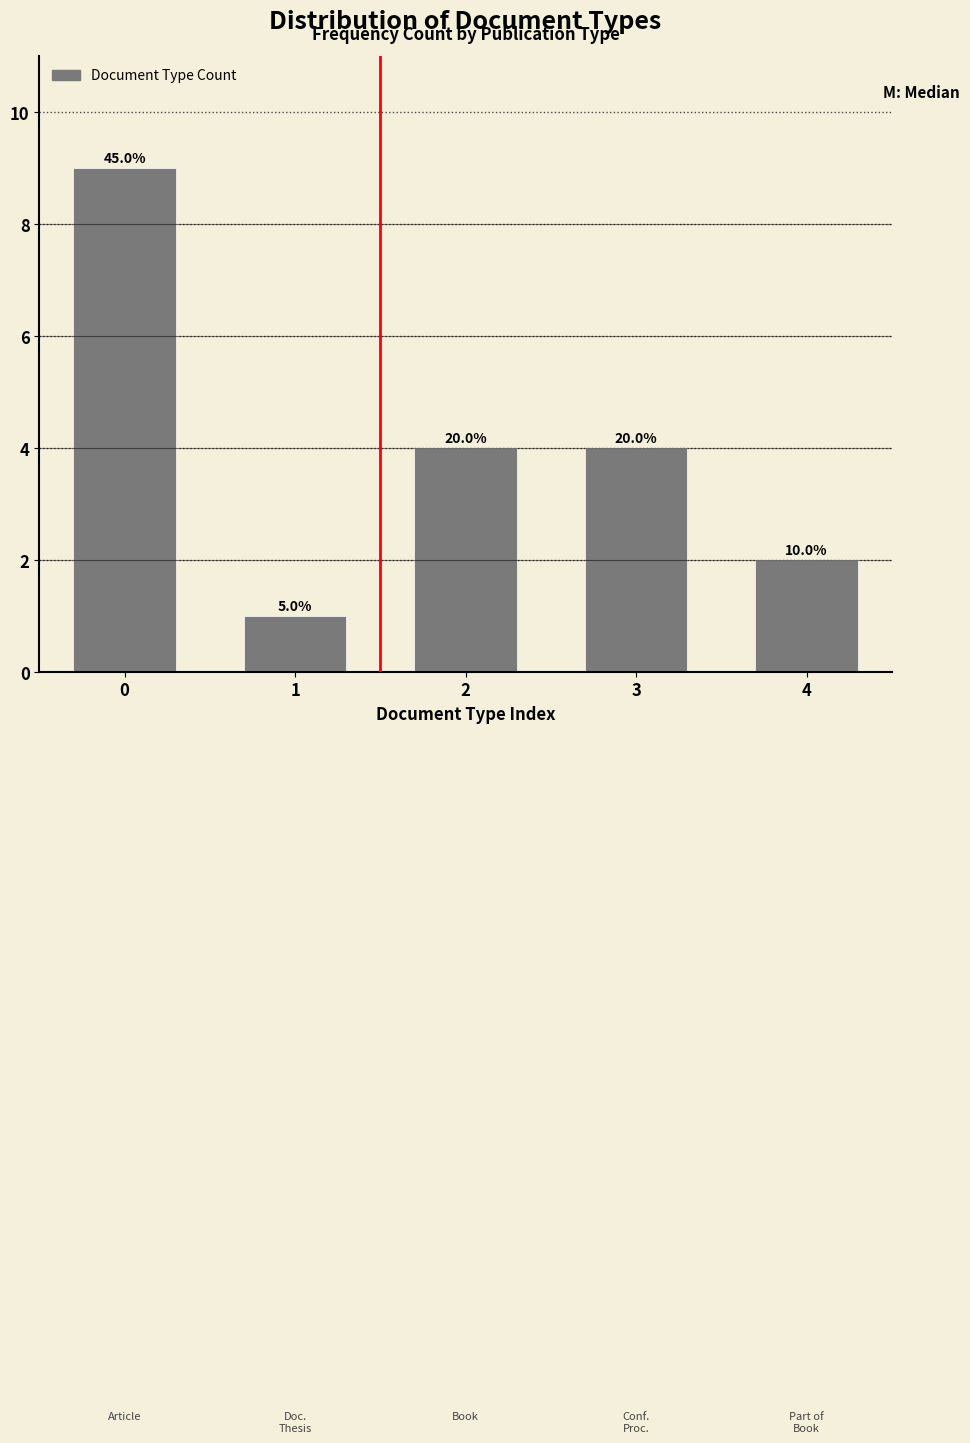

How many bars are there in total?

5